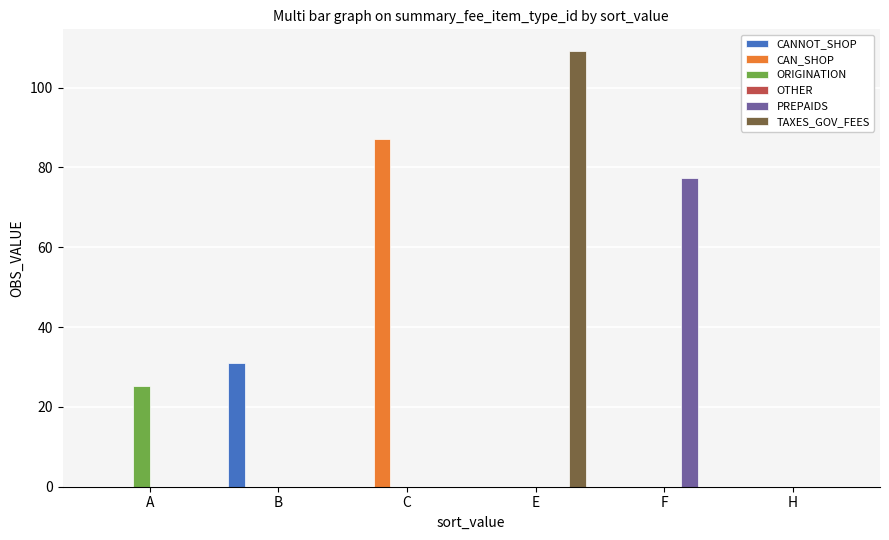

What value does the TAXES_GOV_FEES series have at E?

109.2